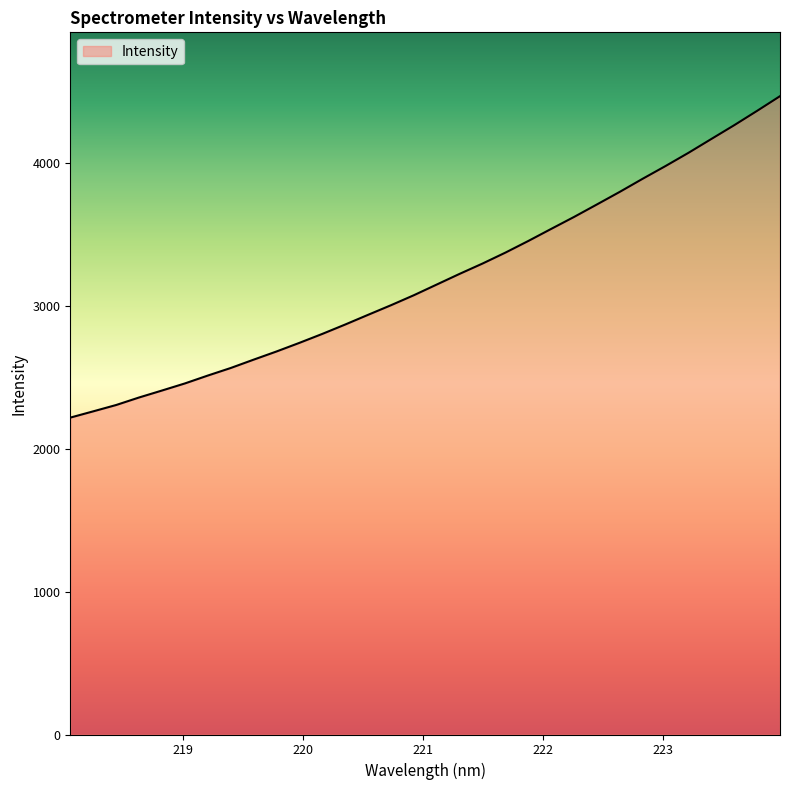

What is the greatest value displayed?

4464.6